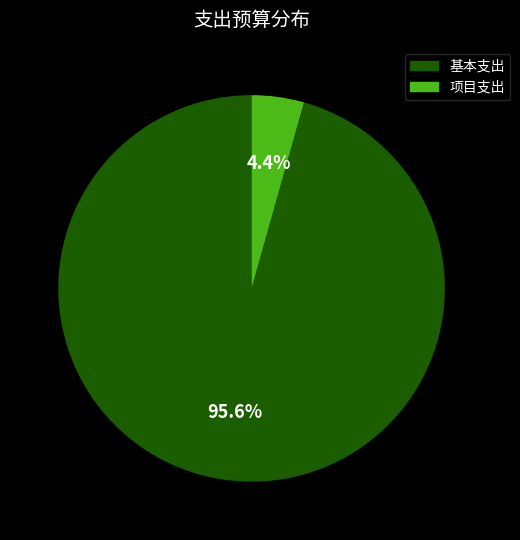

Is there a majority slice in this chart?

Yes